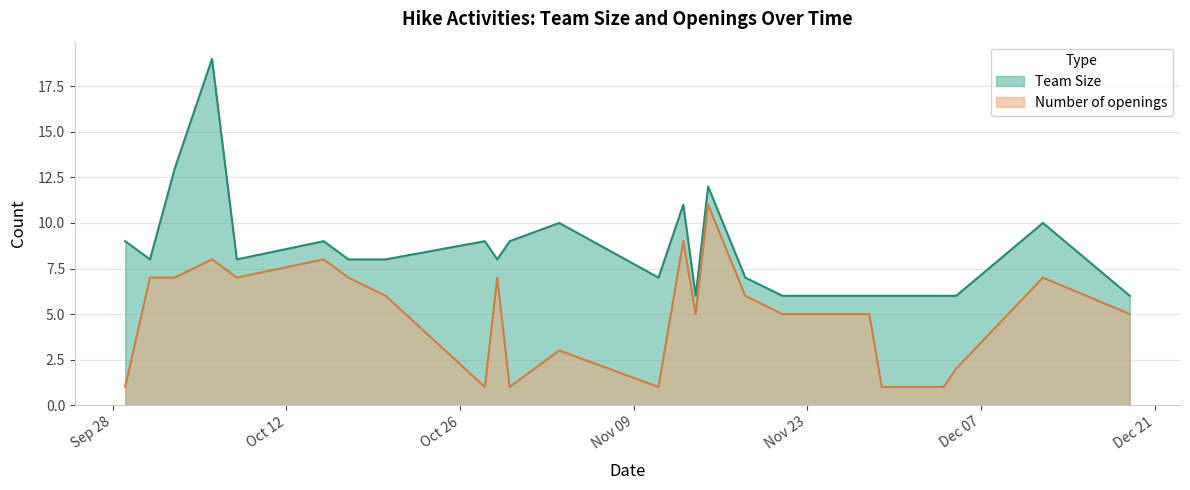

Rank the series by their maximum value, from highest to lowest.

Team Size, Number of openings